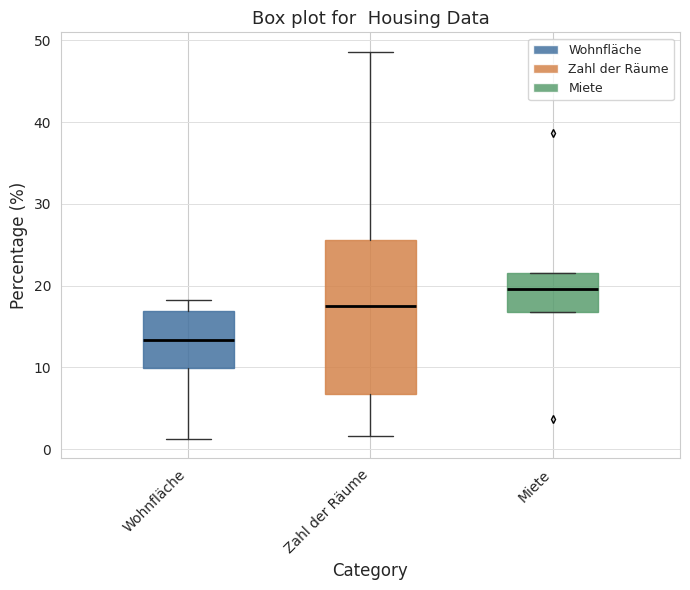

Reading left to right, read every box against the y-axis: the position of its median line, the range the box covers, and the ends of its whiskers. The values are not printed on the chart, so give them approximately, as read against the axis.

Wohnfläche: median 13, box 10 to 17, whiskers 1 to 18
Zahl der Räume: median 17, box 7 to 26, whiskers 2 to 49
Miete: median 20, box 17 to 22, whiskers 17 to 22